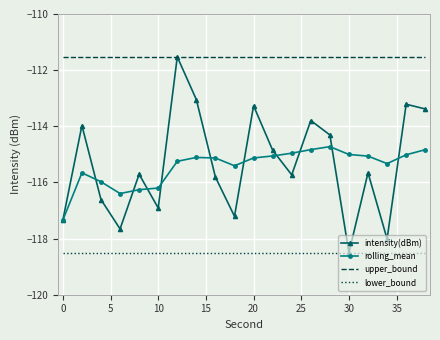

Which series has the widest spread of values?

intensity(dBm)